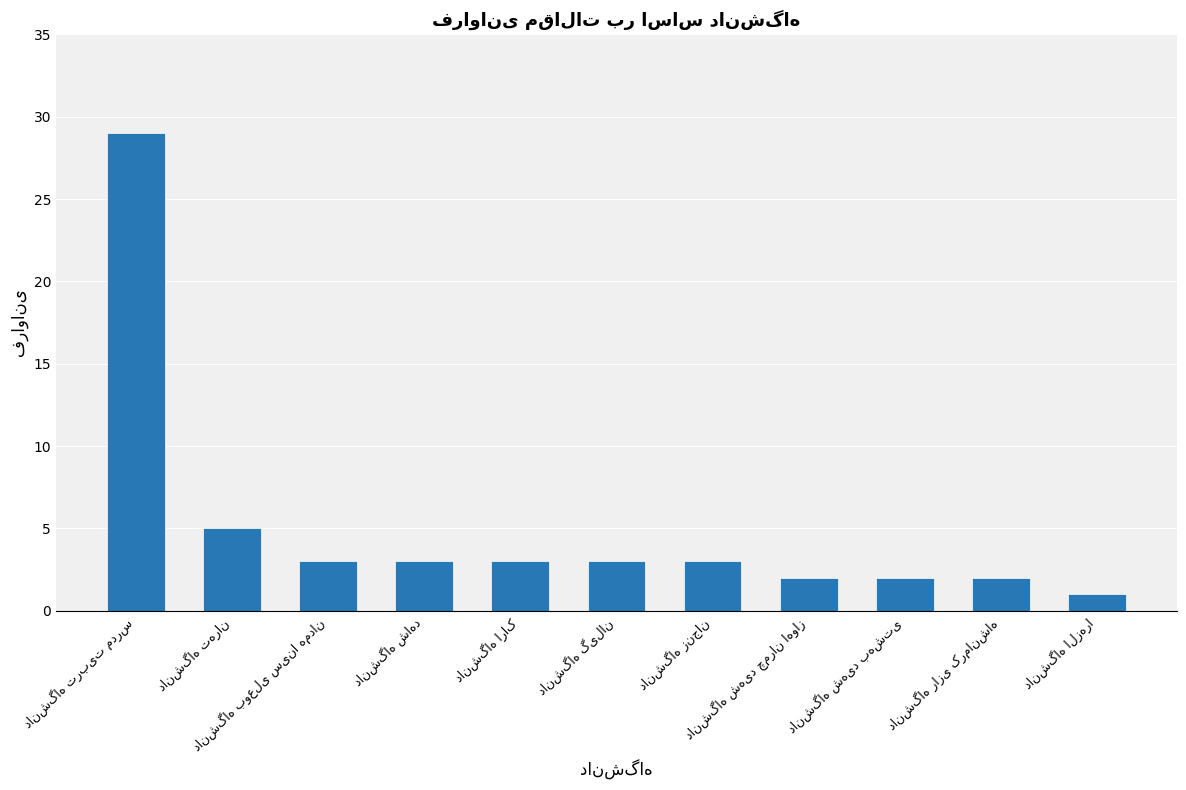

What is the value of the 9th bar from the left?

2